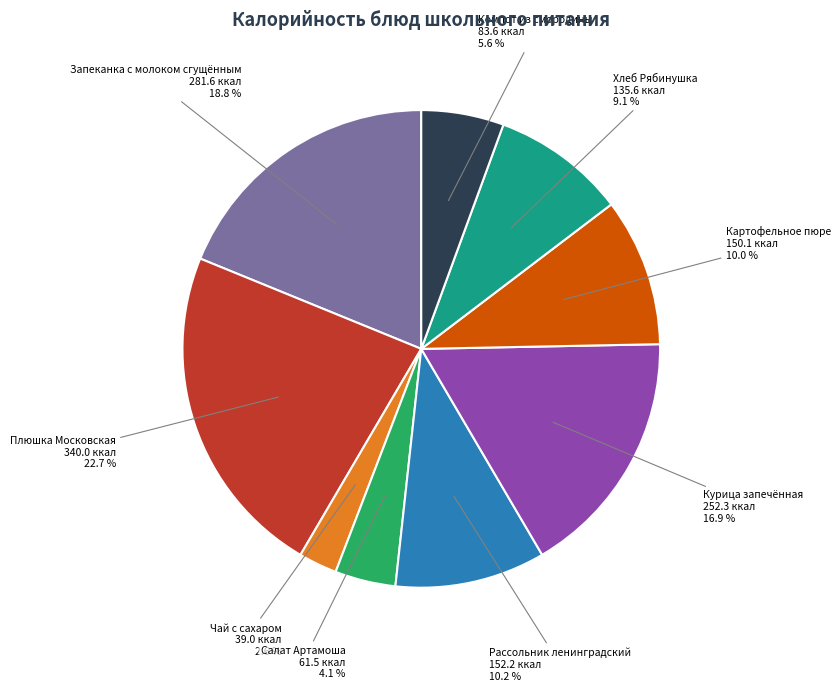

Count the number of slices in the pie.

9